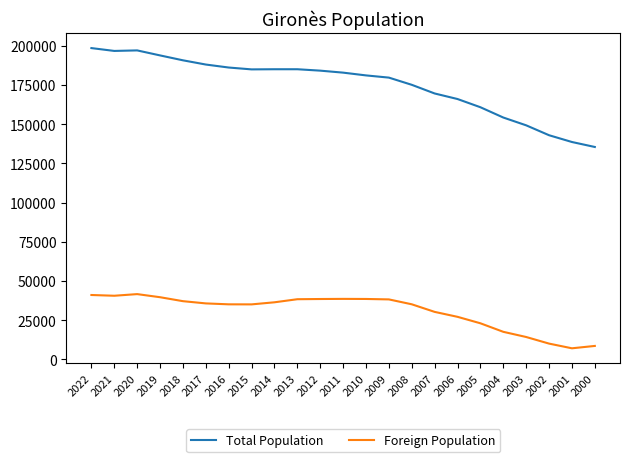

True or false: Total Population and Foreign Population intersect in this chart.

False